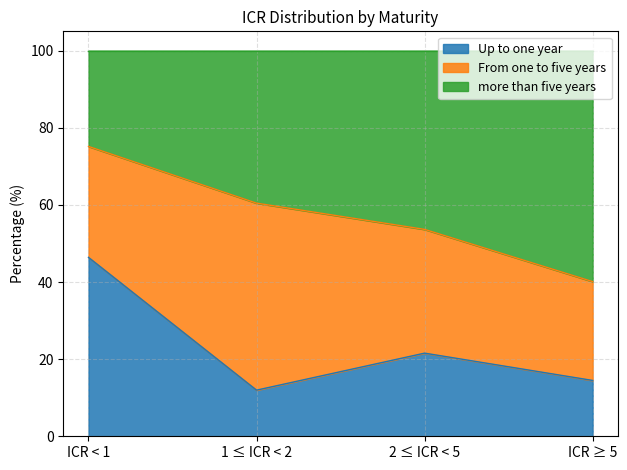

At which label does Up to one year reach its peak?

ICR < 1